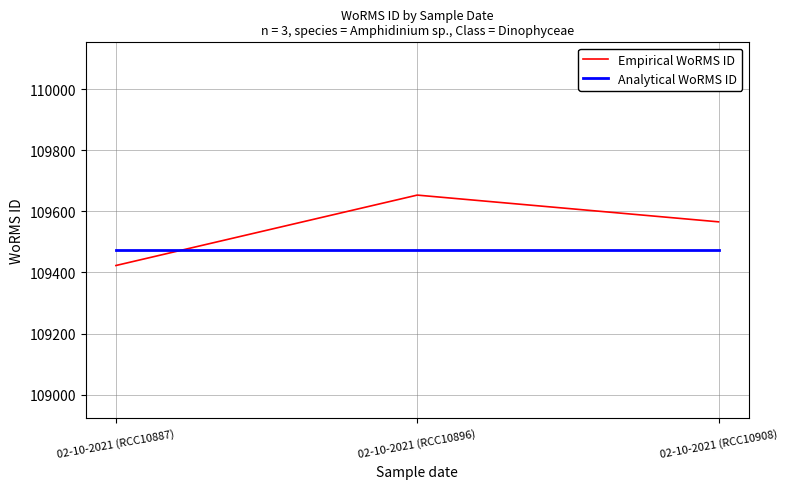

Which series has the largest range (max minus min)?

Empirical WoRMS ID